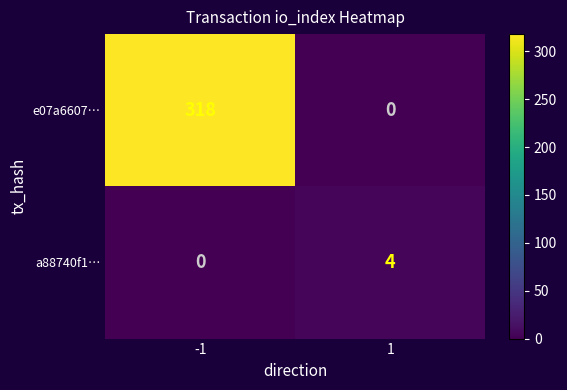

Reading left to right, list all the values displayed in this chart.

e07a6607…: 318	0
a88740f1…: 0	4